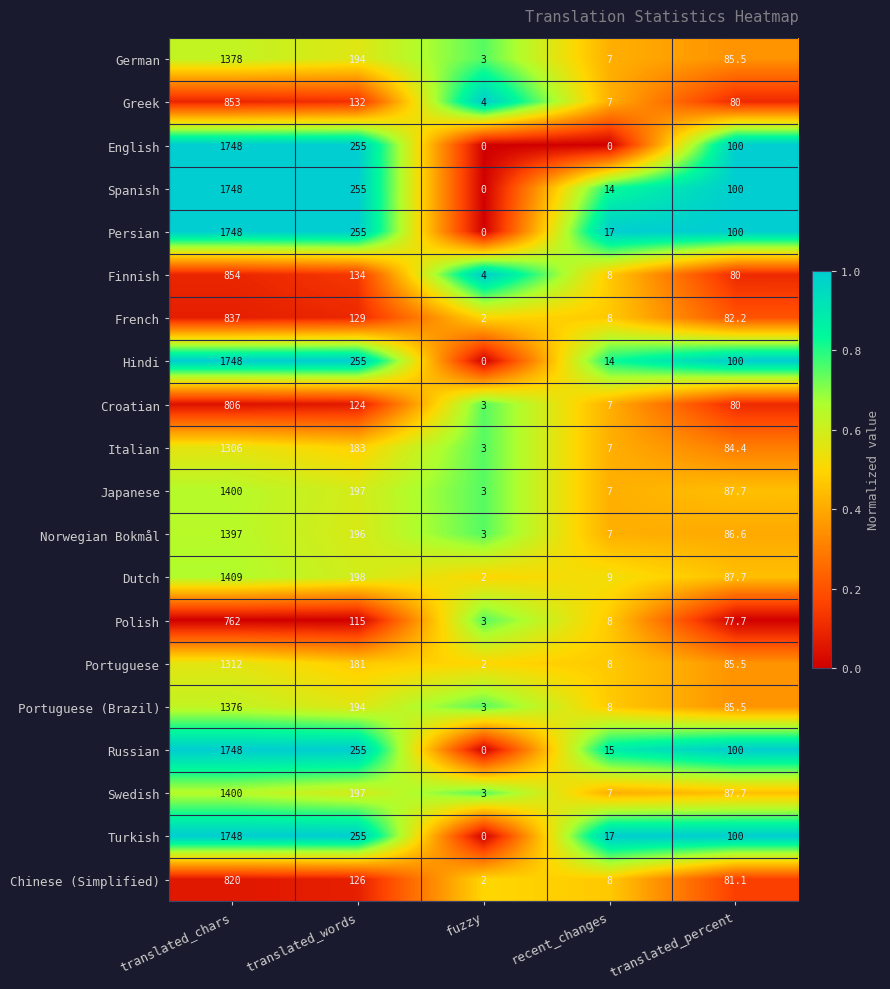

At which category is the sum across all series the highest?

translated_chars